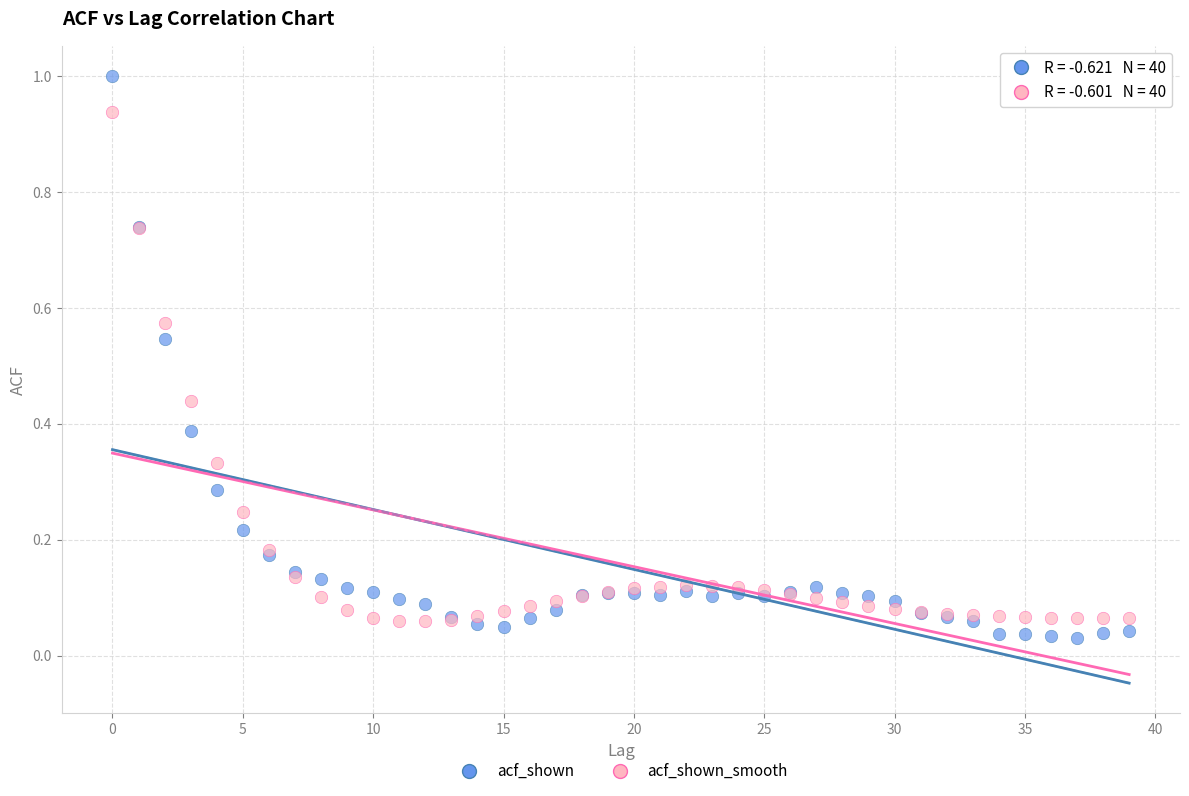

Which series has the largest Y range (max minus min)?

acf_shown